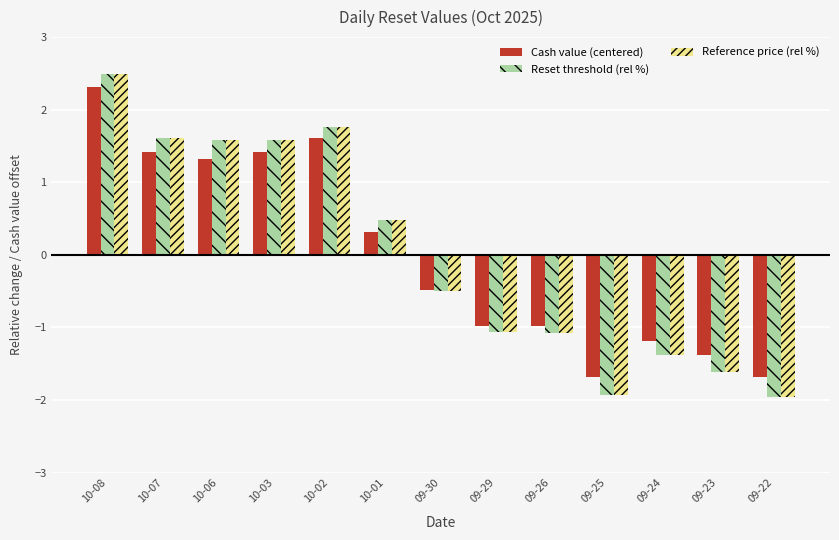

What position from the left is 09-30?

7